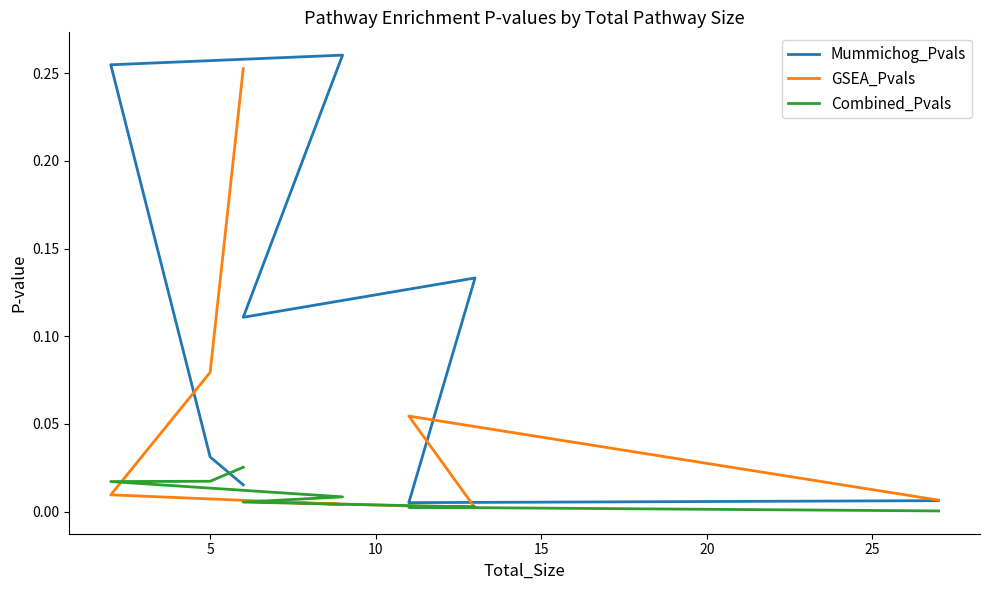

Is it true that Combined_Pvals equals 0.0 at 15?

False